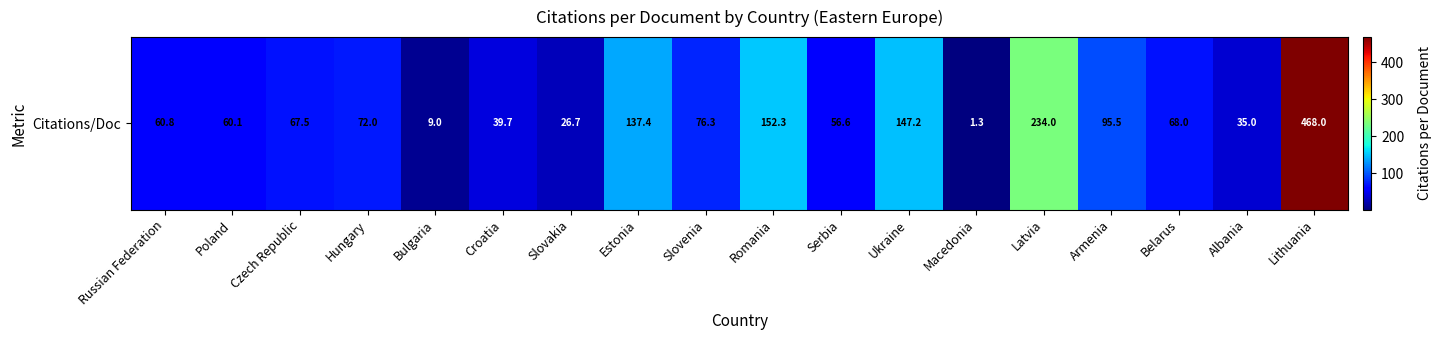

What is the smallest value displayed?

1.3